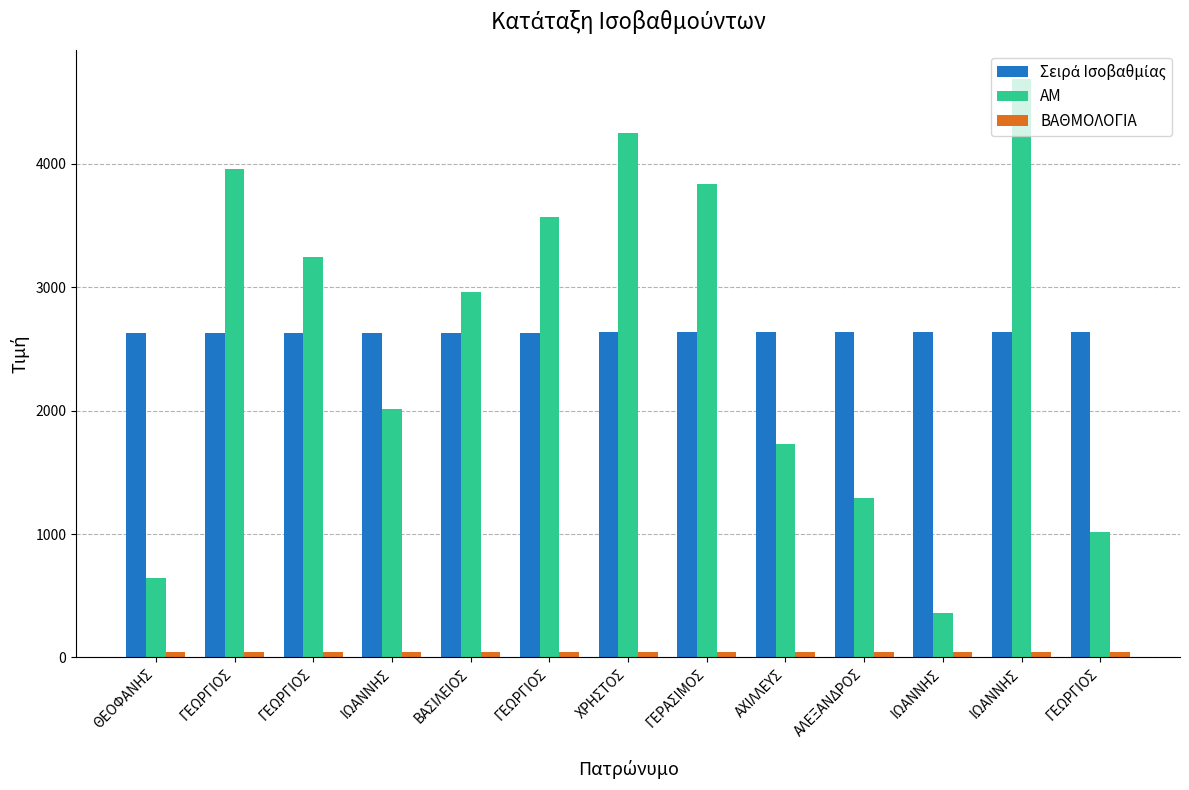

How many series are shown in this chart?

3